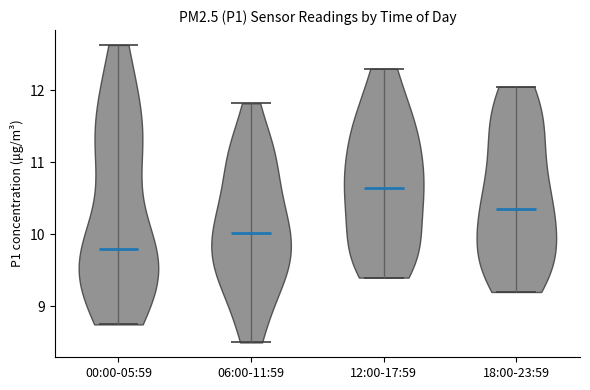

Which violin has the lowest median line?

00:00-05:59